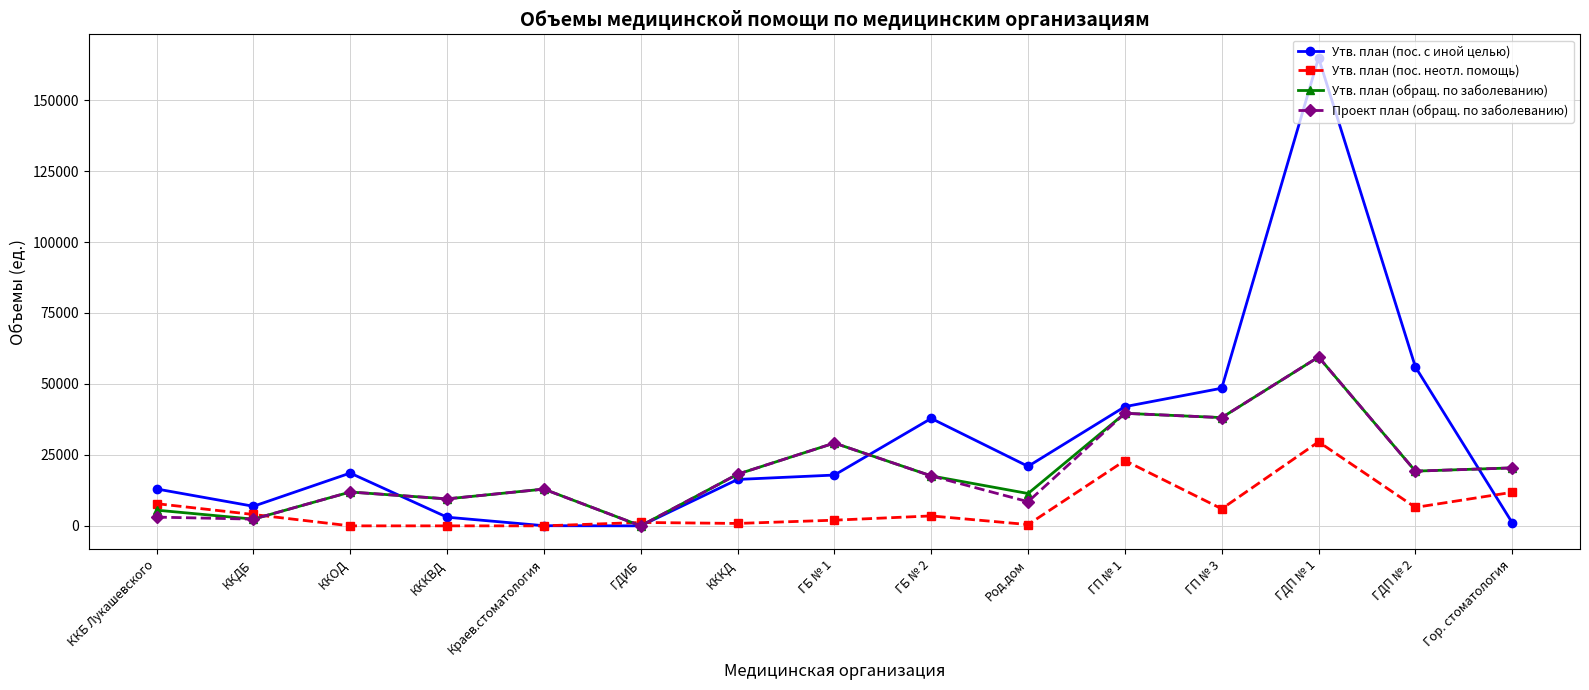

The value of Проект план (обращ. по заболеванию) at ГБ № 2 is 11181. True or false?

False